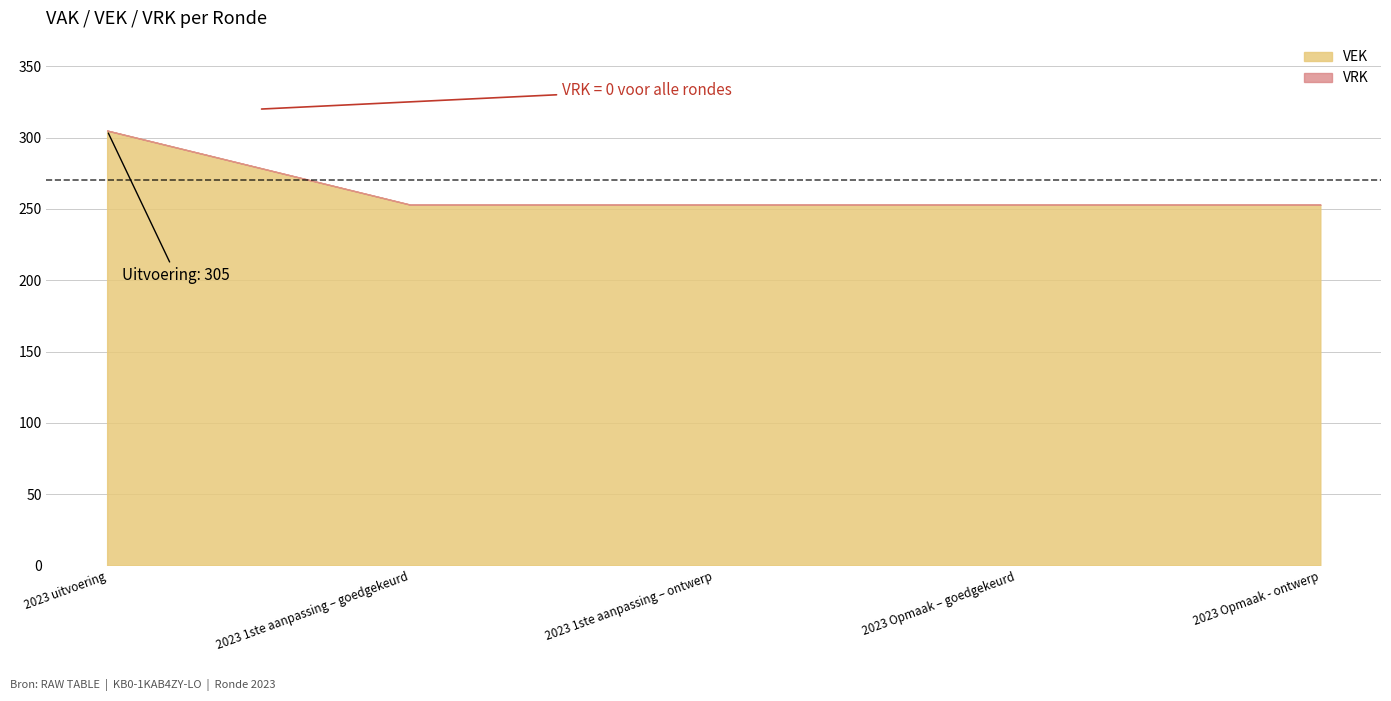

True or false: VEK has more than 2 interior local peaks.

False